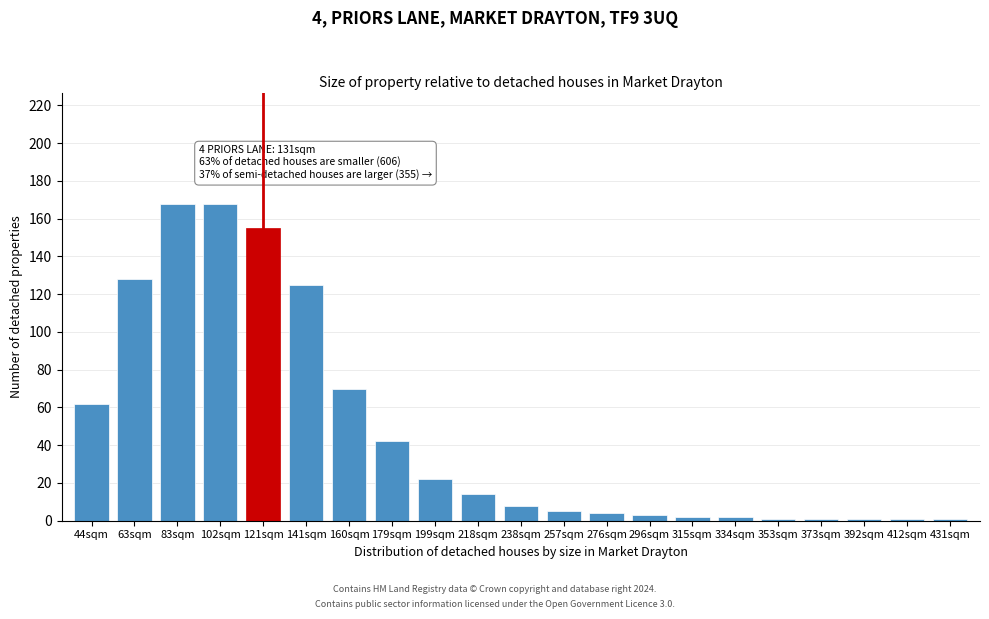

Reading left to right, list all the values displayed in this chart.

62	128	168	168	155	125	70	42	22	14	8	5	4	3	2	2	1	1	1	1	1